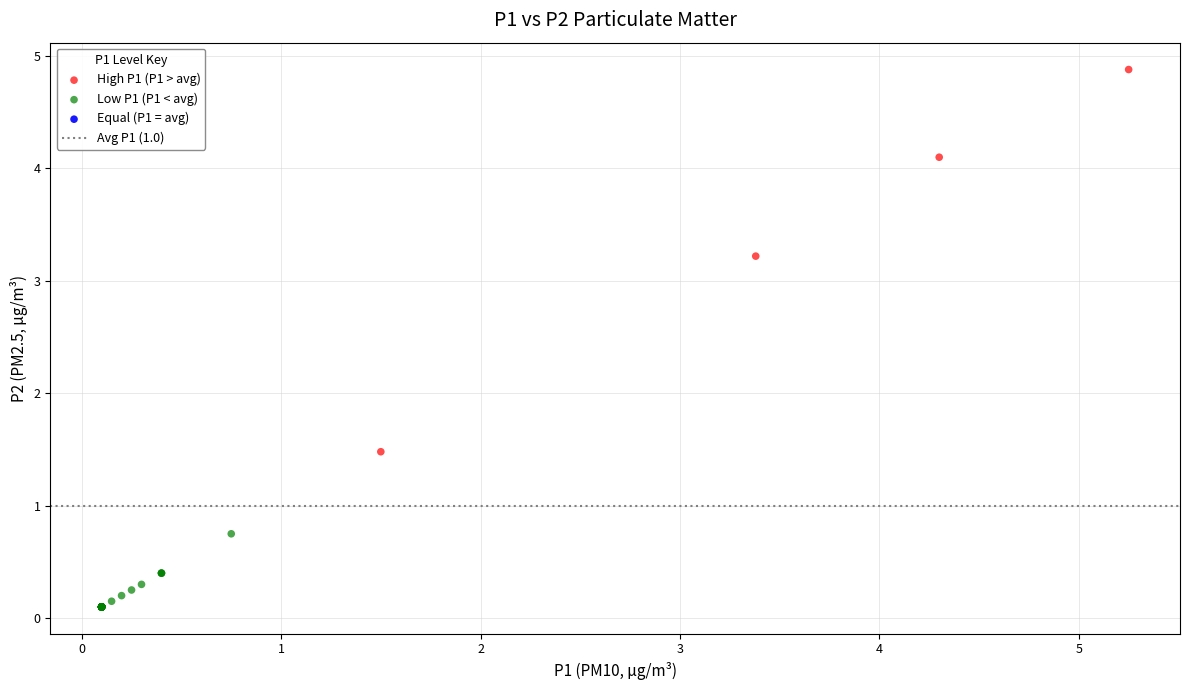

Which series has the widest spread of Y values?

High P1 (P1 > avg)